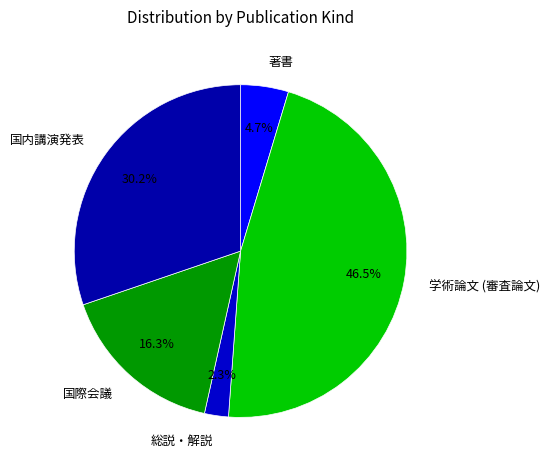

Is there a majority slice in this chart?

No